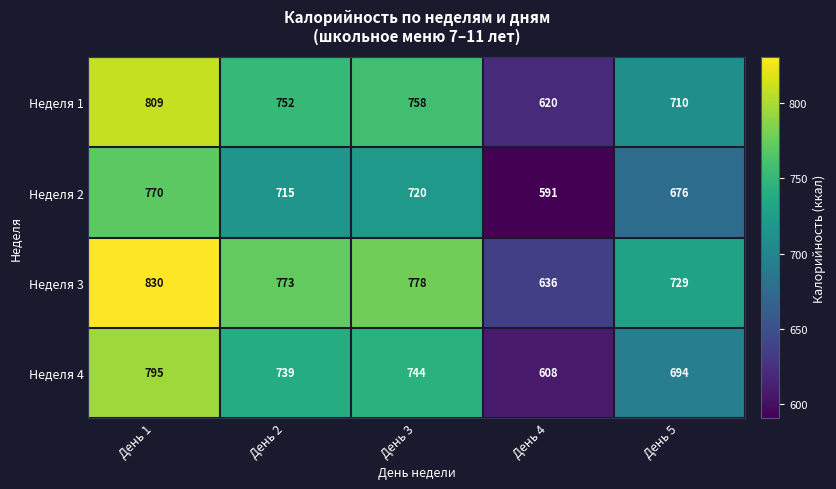

Reading left to right, what are all the values shown in this chart?

Неделя 1: День 1=809	День 2=752	День 3=758	День 4=620	День 5=710
Неделя 2: День 1=770	День 2=715	День 3=720	День 4=591	День 5=676
Неделя 3: День 1=830	День 2=773	День 3=778	День 4=636	День 5=729
Неделя 4: День 1=795	День 2=739	День 3=744	День 4=608	День 5=694